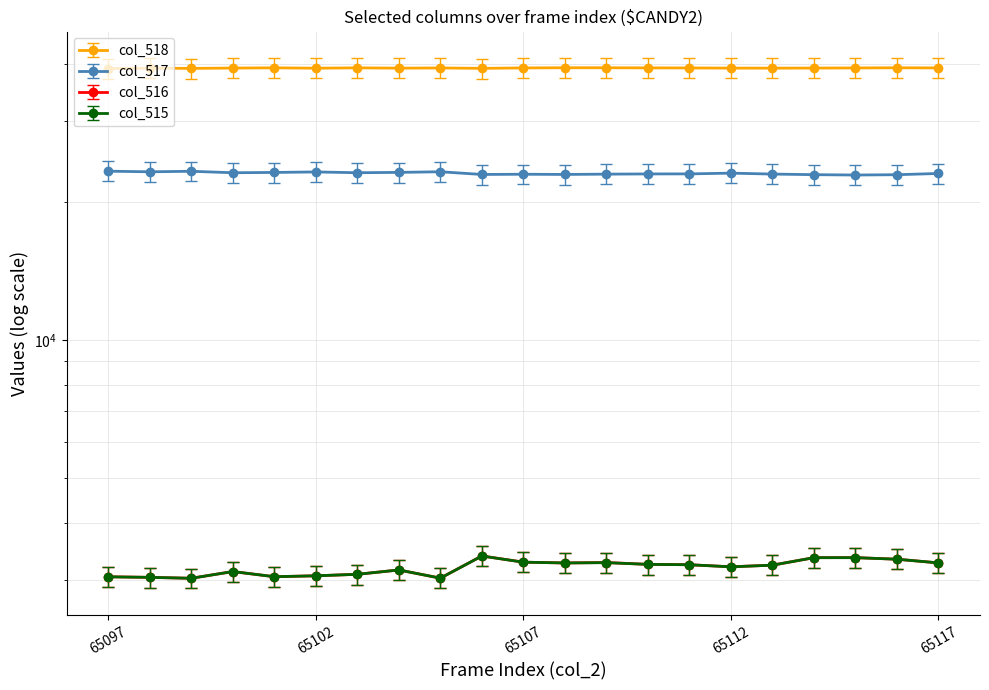

Is it true that col_517 equals 31958.7 at 65114?

False